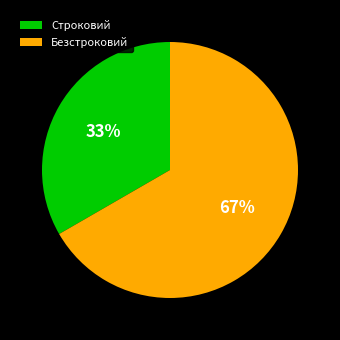

Which category has the smallest portion of the pie?

Строковий